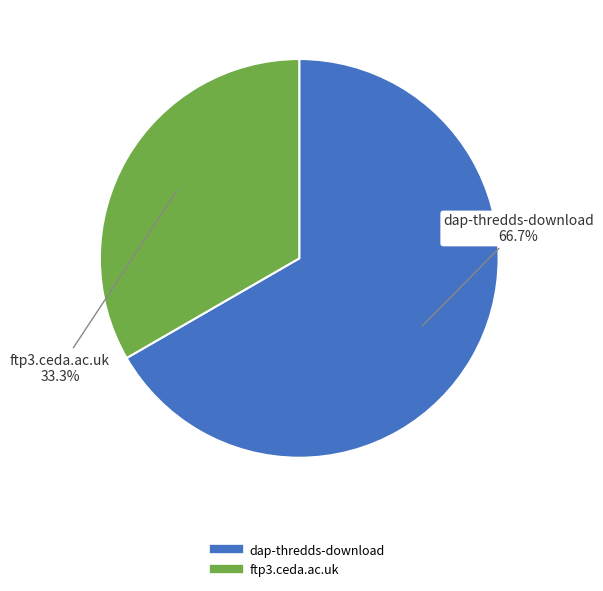

The dap-thredds-download slice represents 67% of the pie. True or false?

True